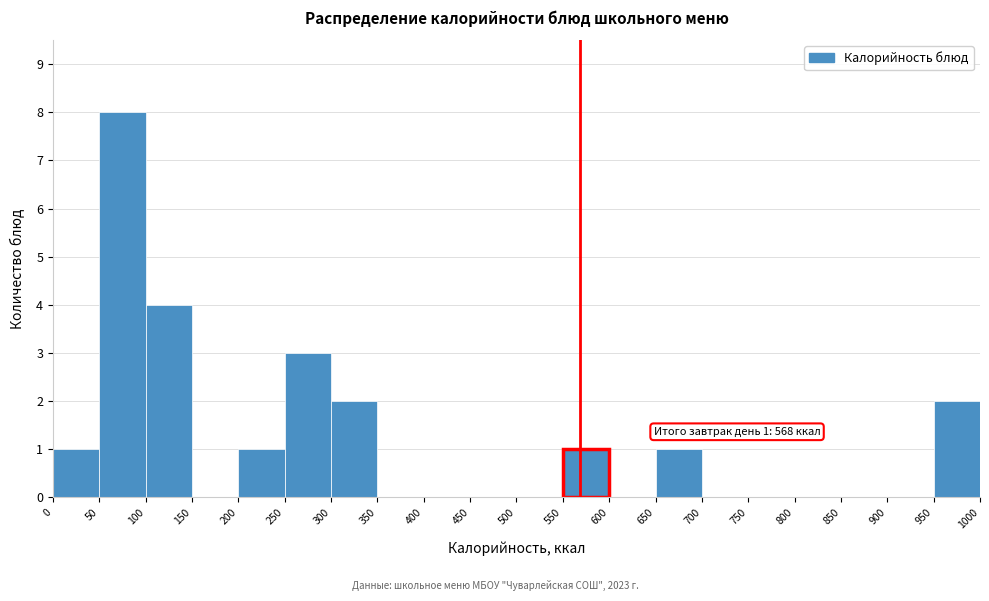

Which range on the x-axis has the tallest bar?

50 to 100